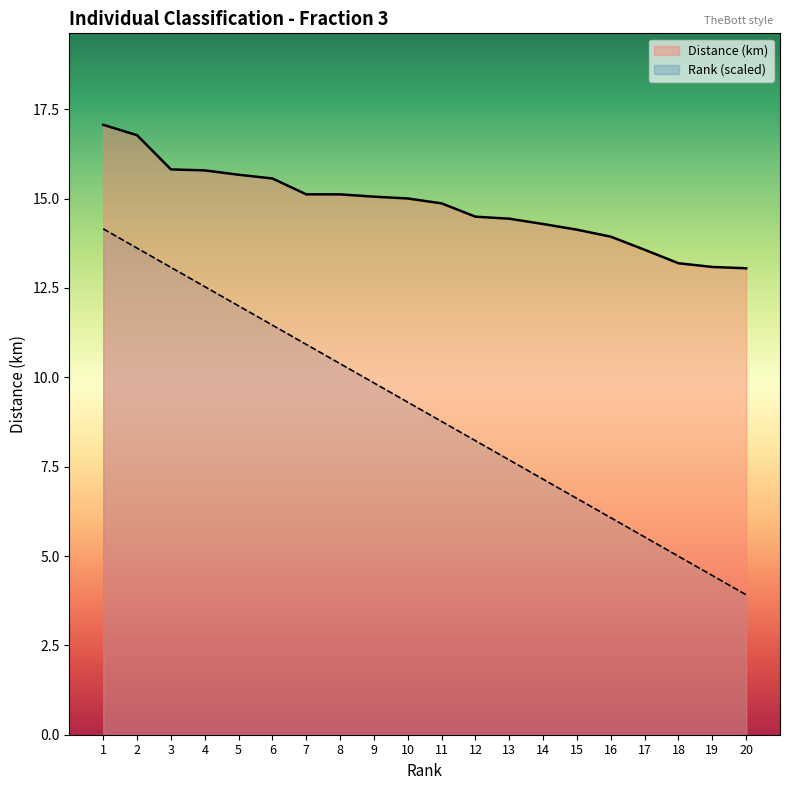

True or false: Distance (km) has more than 0 points higher than both neighbors.

False